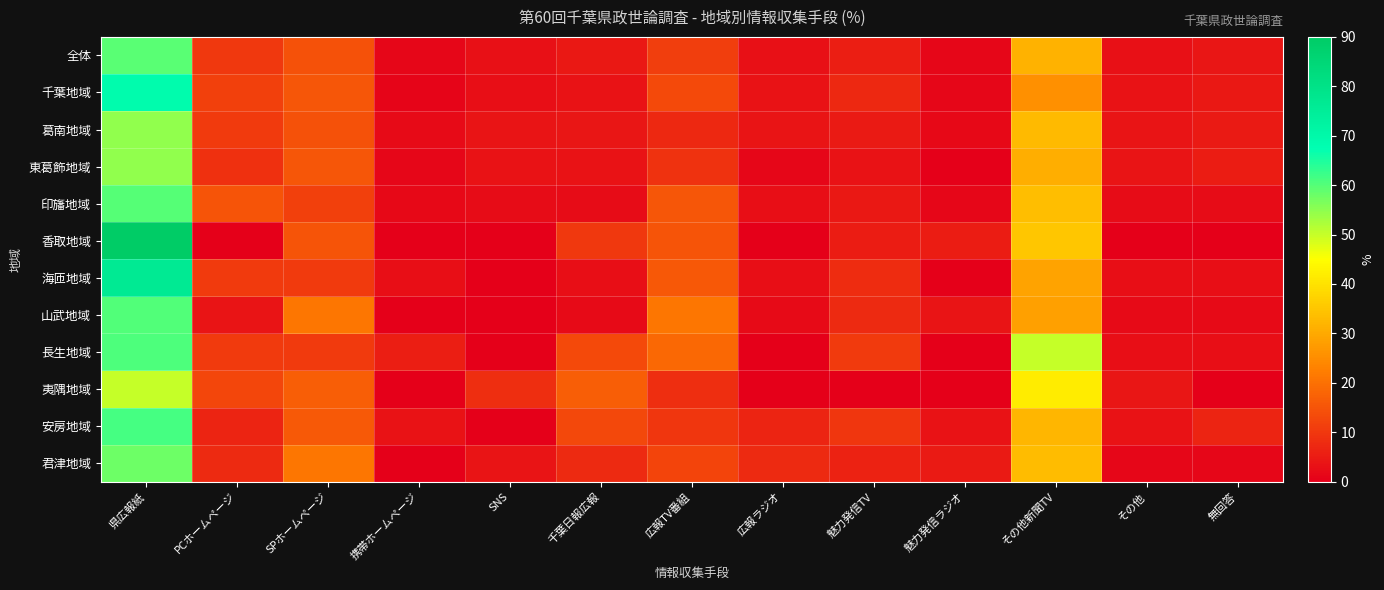

Rank the series at その他新聞TV from lowest to highest value.

千葉地域, 山武地域, 海匝地域, 東葛飾地域, 全体, 安房地域, 葛南地域, 君津地域, 印旛地域, 香取地域, 夷隅地域, 長生地域